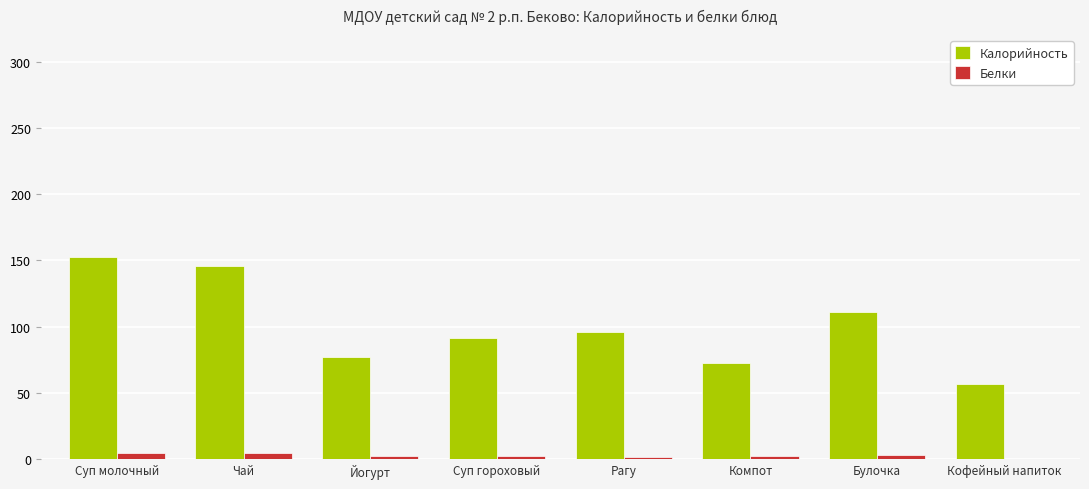

What is the sum of all Белки values?

21.4